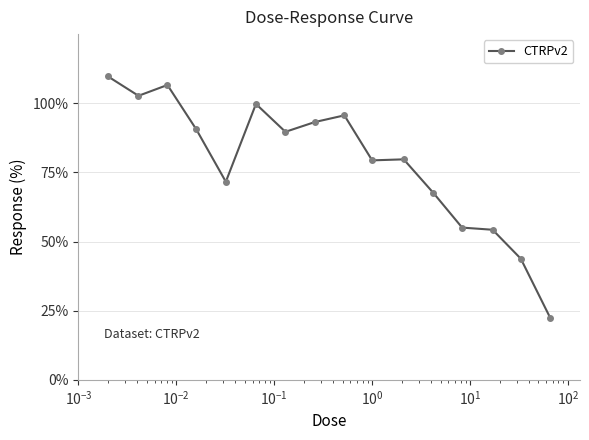

What is the average value?

78.8